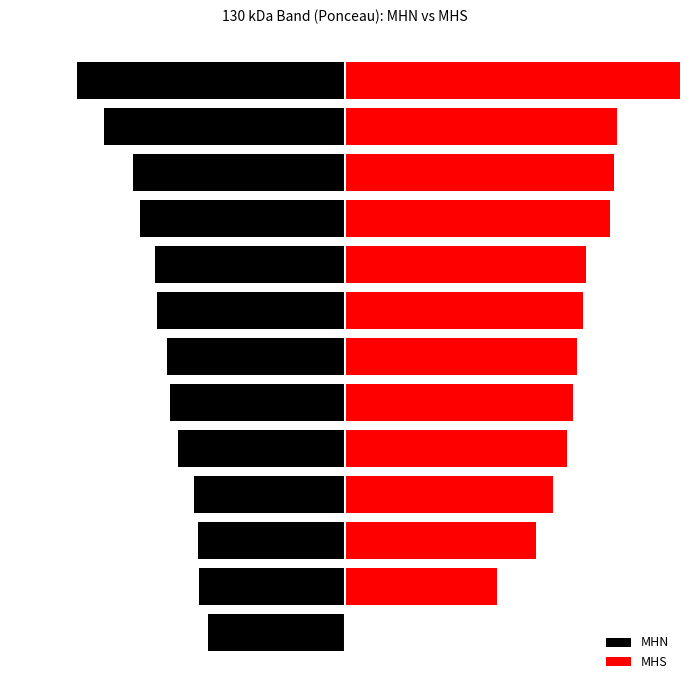

What is the sum of all MHN values?

-39.5